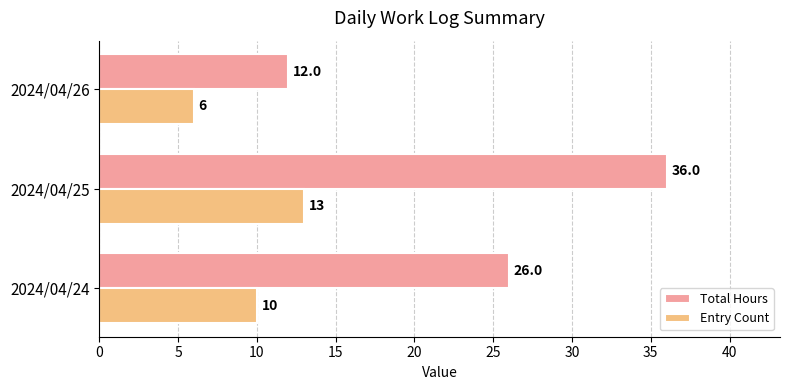

What is the minimum value shown in the chart?

6